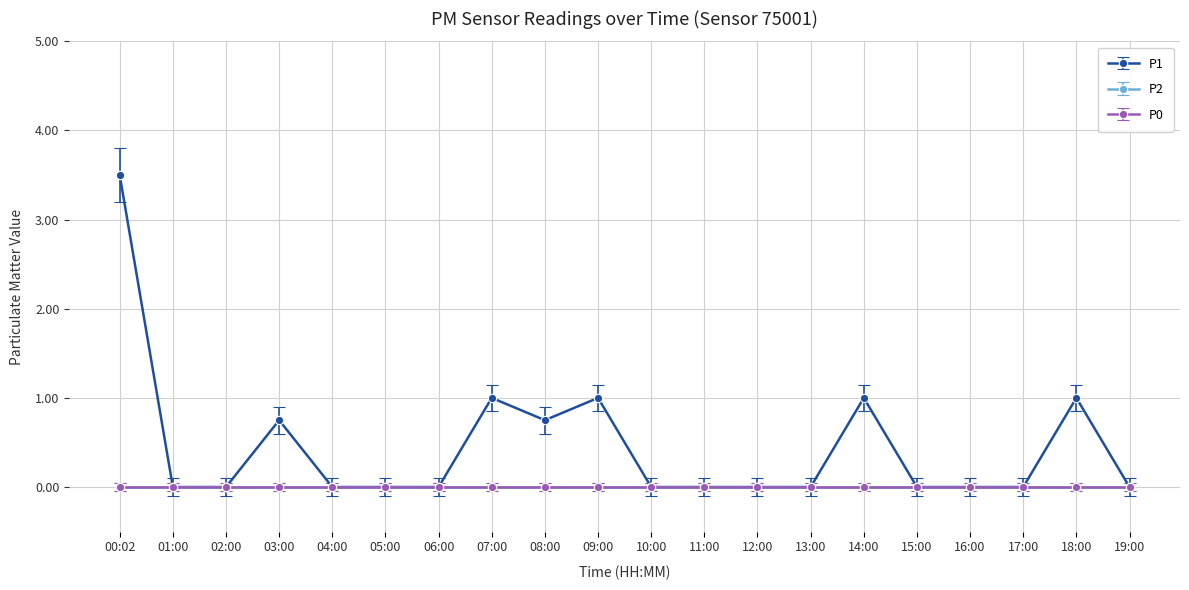

Is this an area chart (filled region under the line)?

No